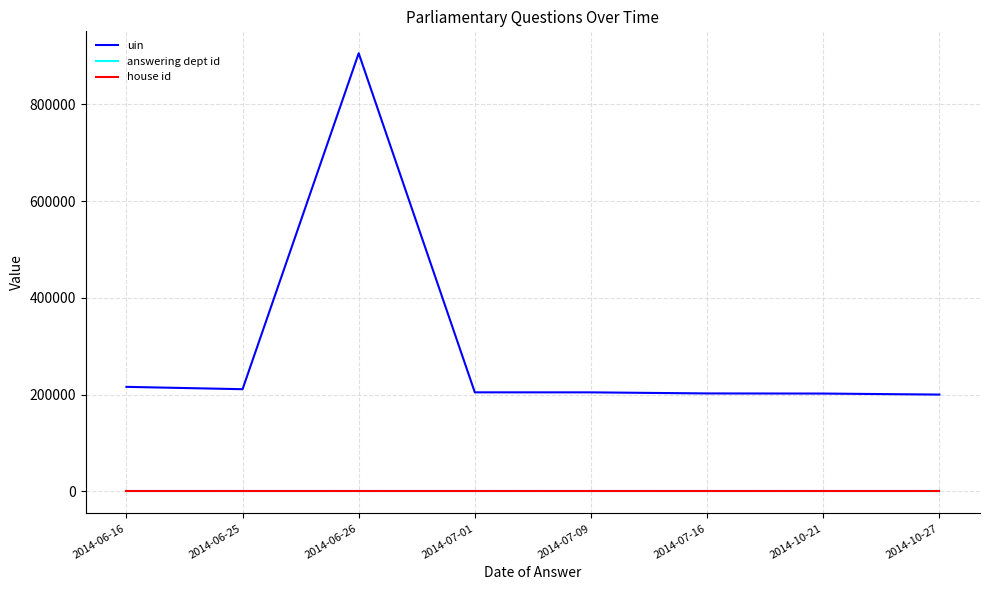

What is the total value across all series at 2014-10-27?

200232